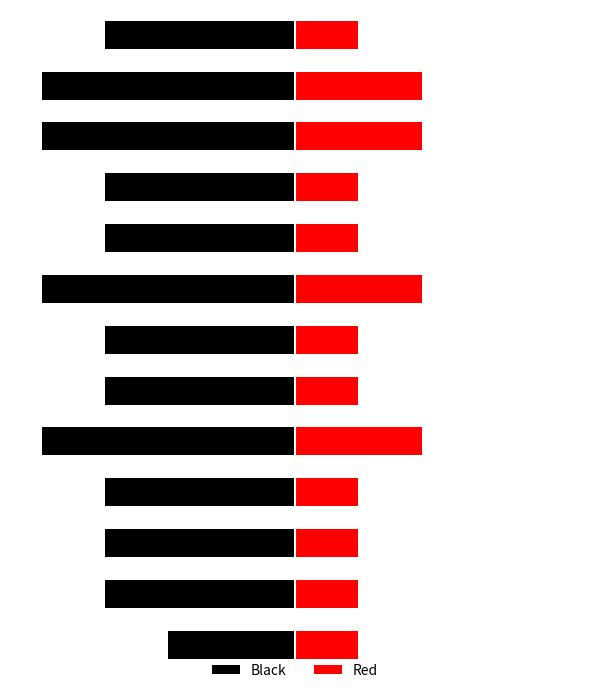

What is the smallest value displayed?

-4